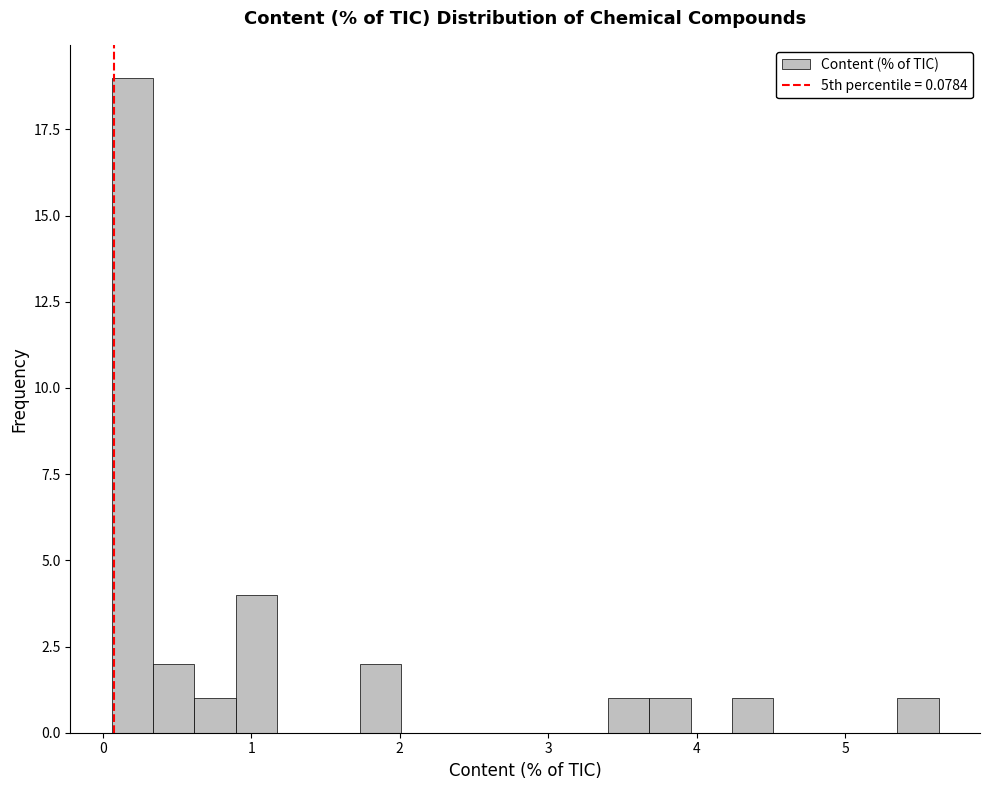

Around what value on the x-axis is the tallest bar? Give the approximate position of its centre, as read against the axis.

0.2